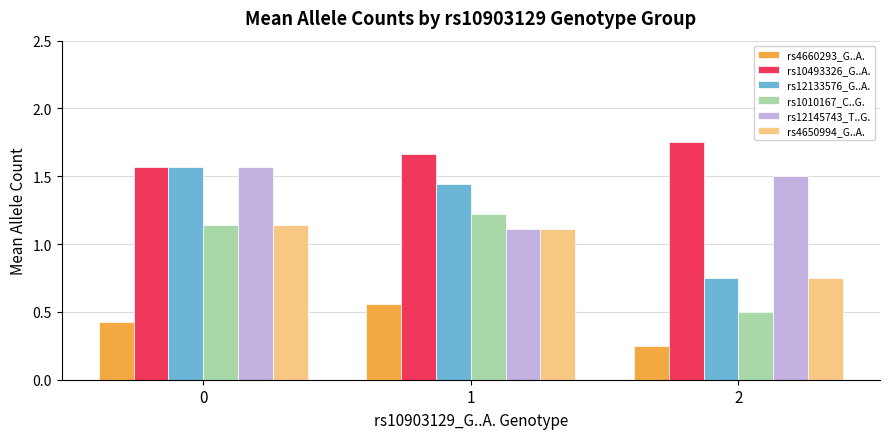

What is the difference between the maximum and minimum values in the rs4660293_G..A. series?

0.3